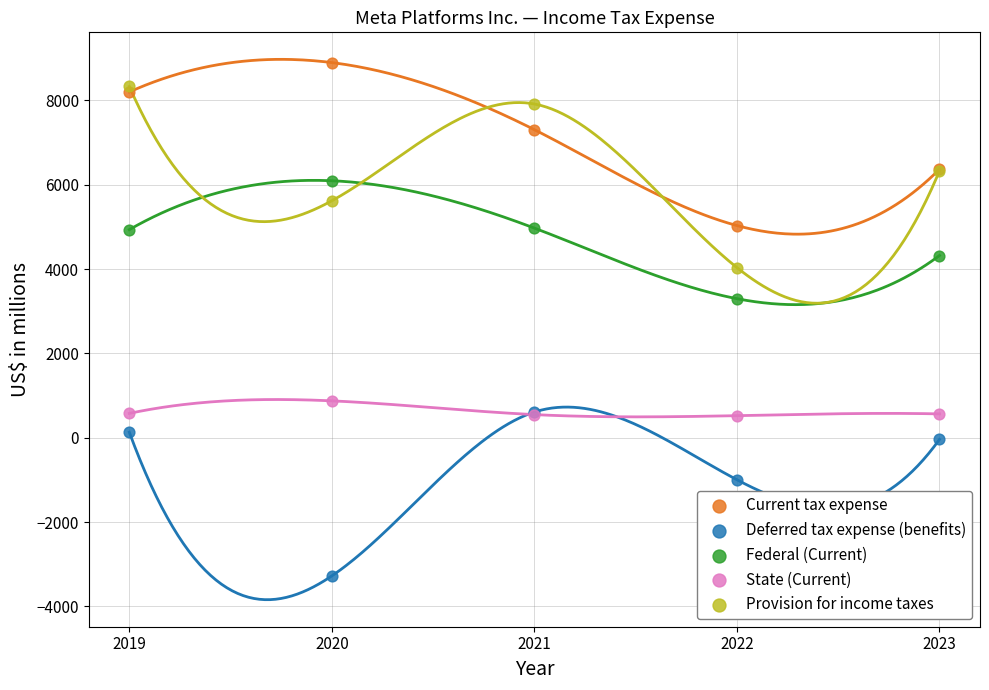

In the Deferred tax expense (benefits) series, what Y value is closest to -1334?

-997